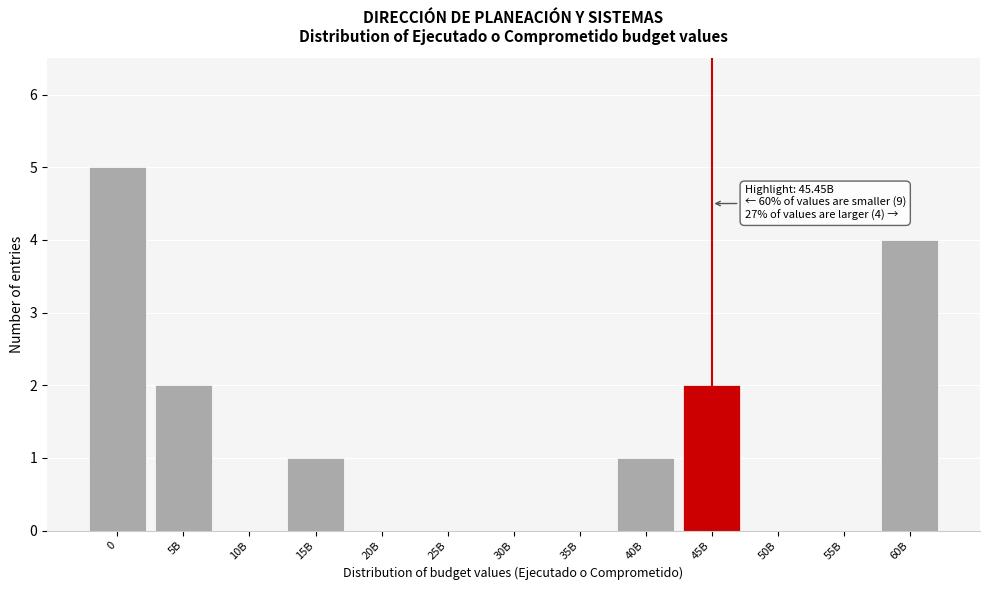

Reading left to right, extract all data points from this chart.

0=5	5B=2	10B=0	15B=1	20B=0	25B=0	30B=0	35B=0	40B=1	45B=2	50B=0	55B=0	60B=4